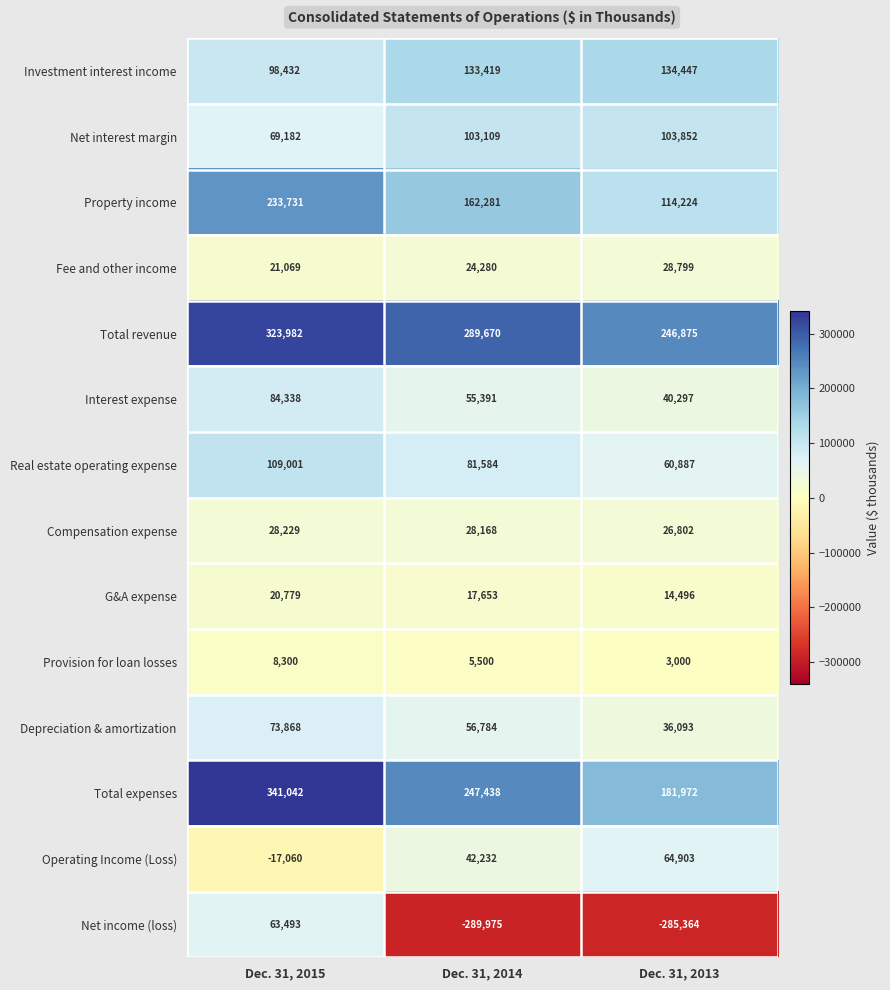

What is the difference between the maximum and minimum values in the Operating Income (Loss) series?

81963